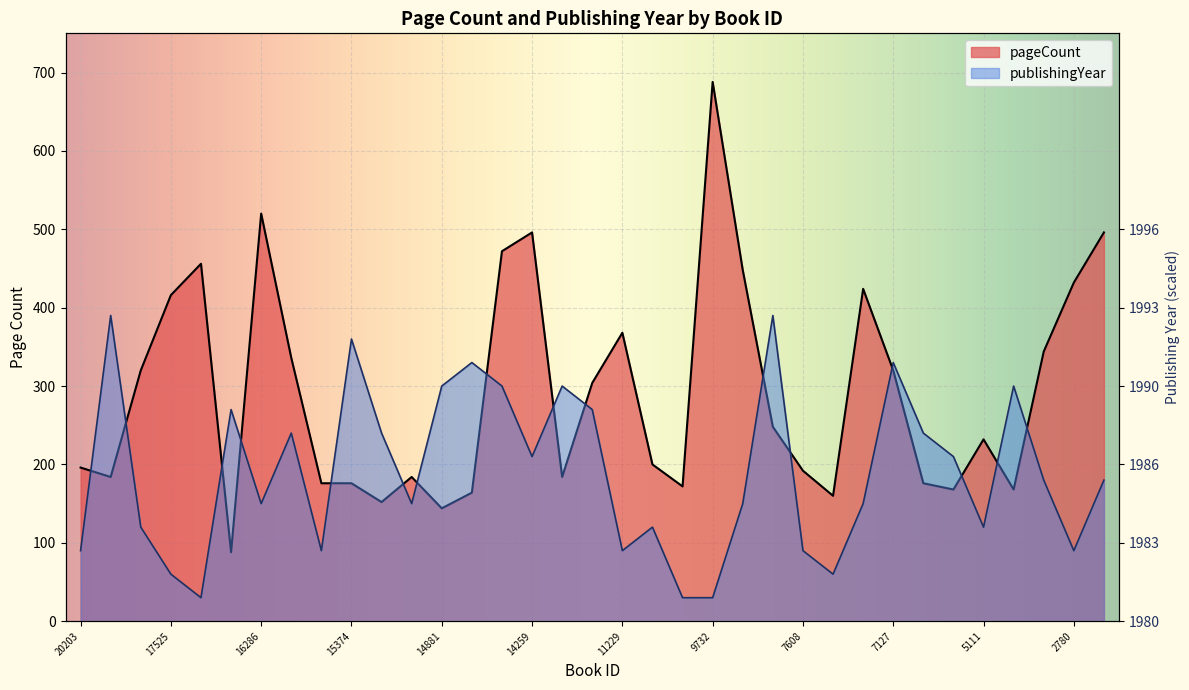

At 14881, list the series in order from smallest to largest.

pageCount, publishingYear